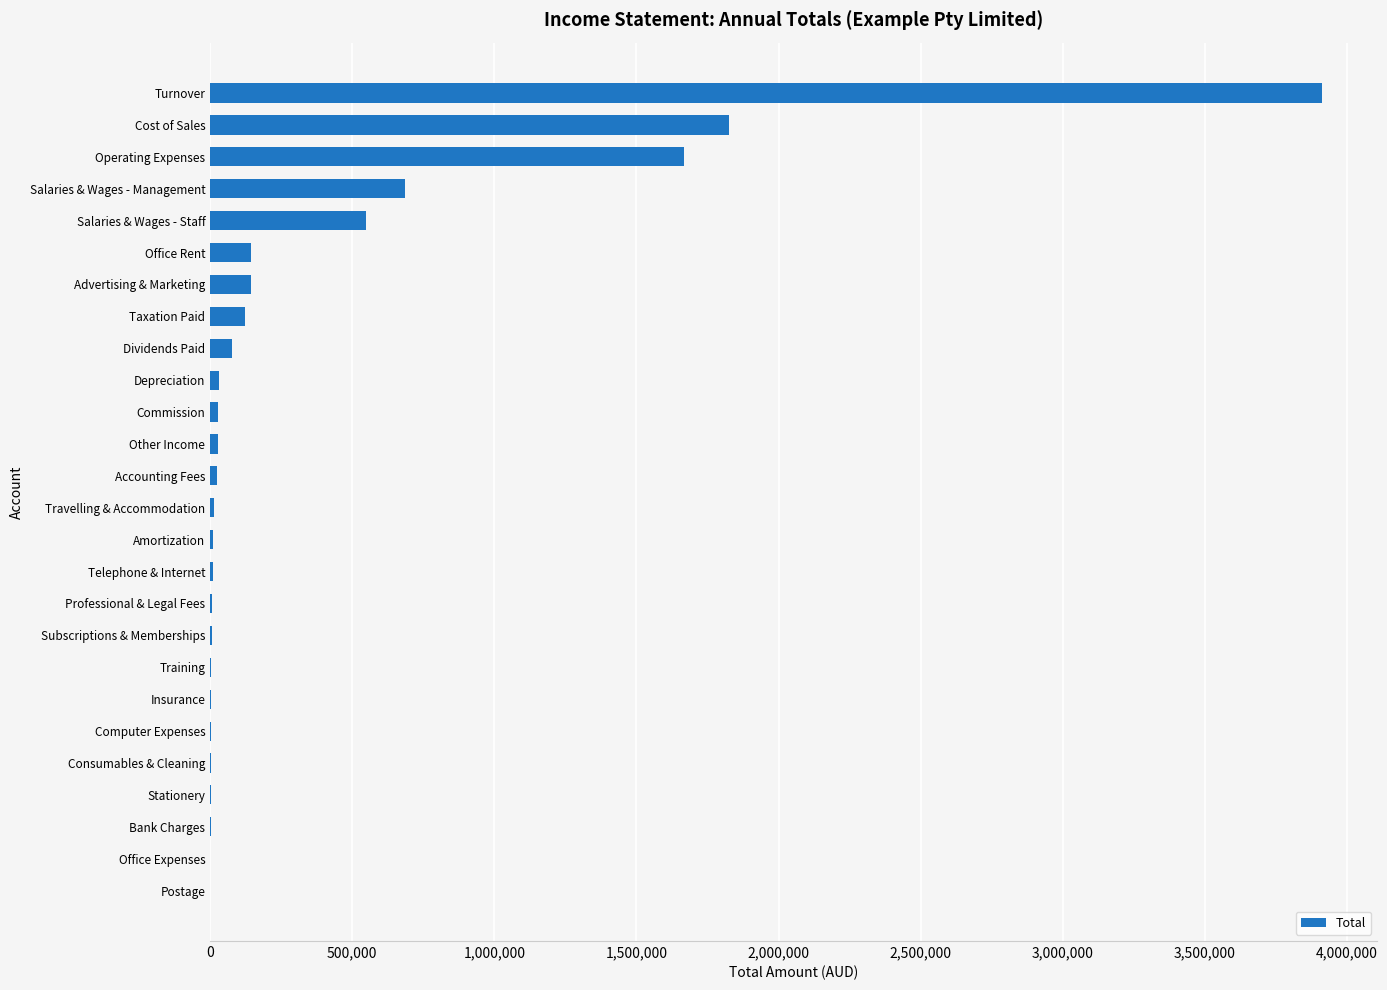

What is the approximate value at Turnover?

3911622.5